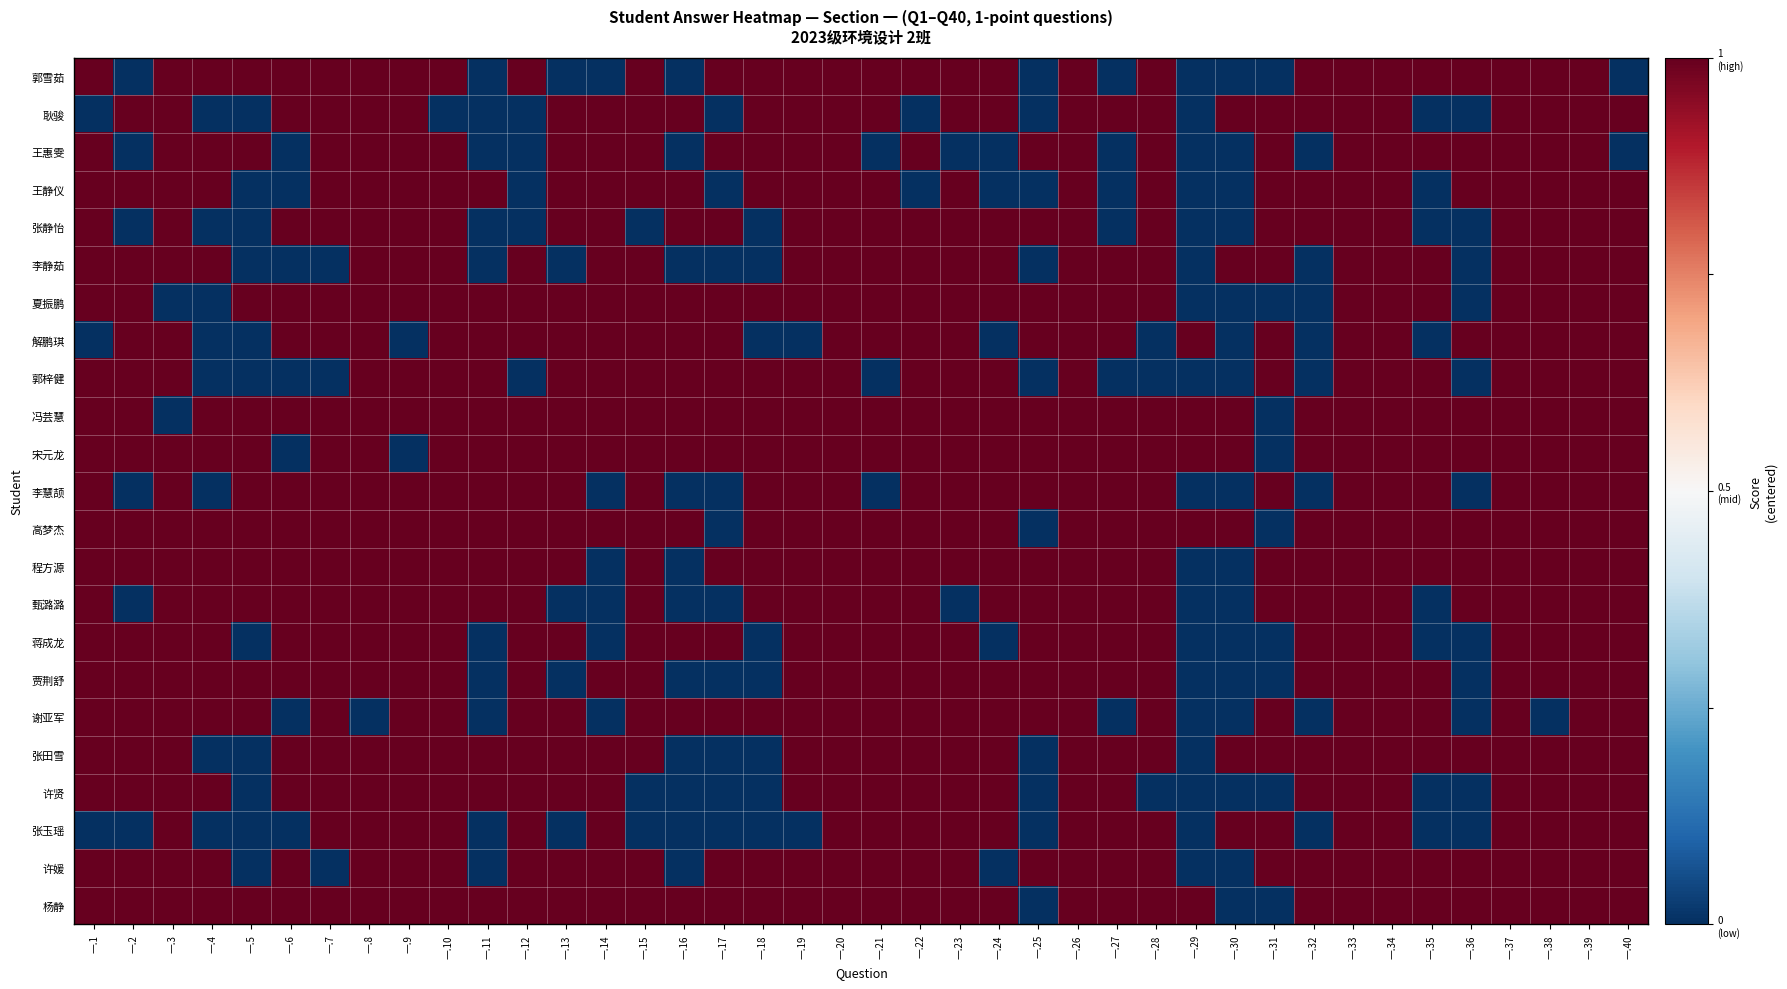

What is the minimum value shown in the chart?

-0.5